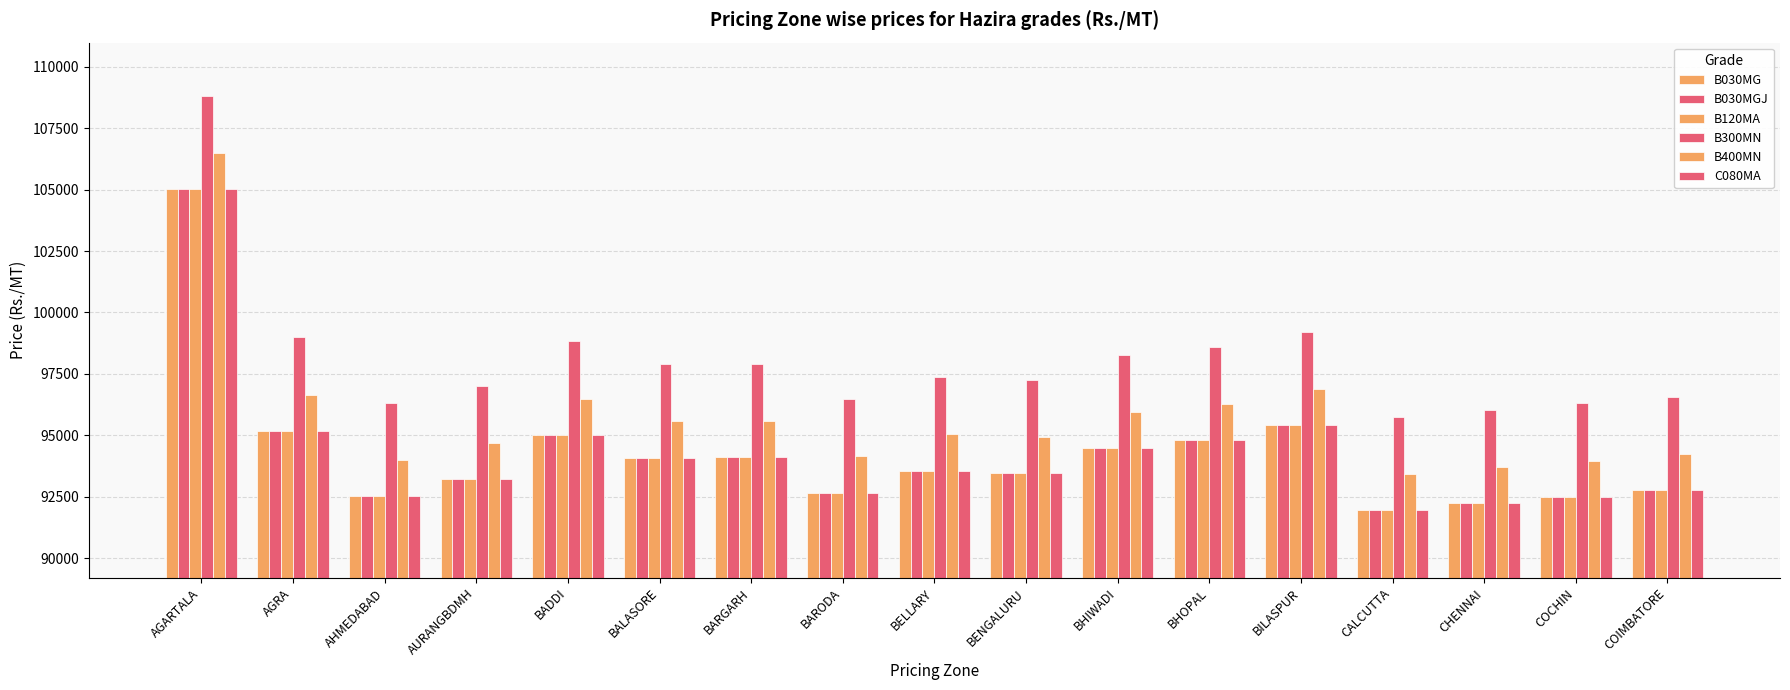

Rank the series by their maximum value, from highest to lowest.

B300MN, B400MN, B030MG, B030MGJ, B120MA, C080MA